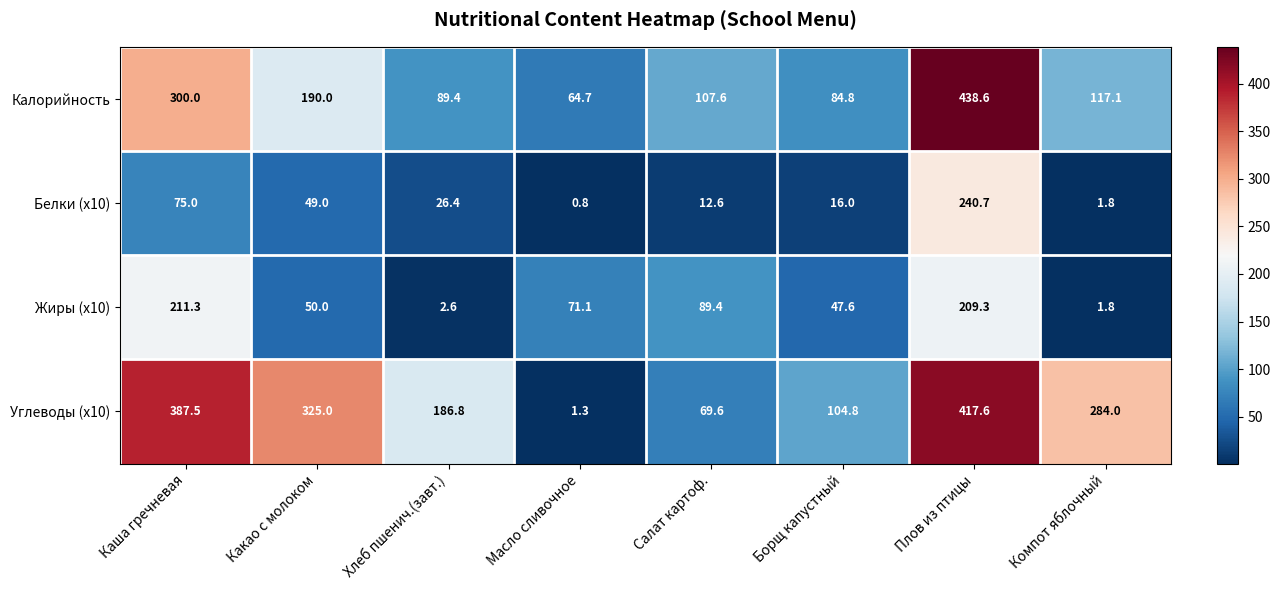

What is the maximum value shown in the chart?

438.6